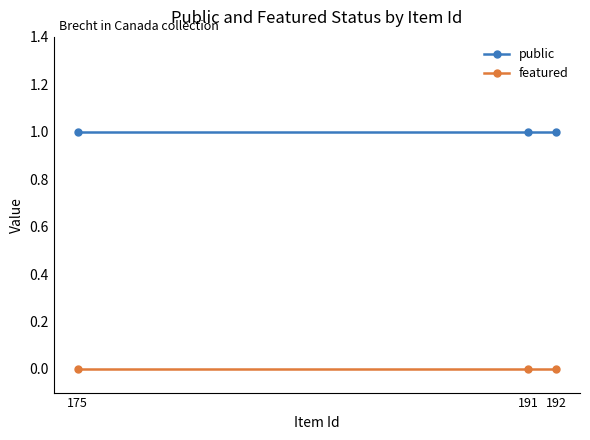

Reading left to right, what are all the values shown in this chart?

public: 175=1	191=1	192=1
featured: 175=0	191=0	192=0